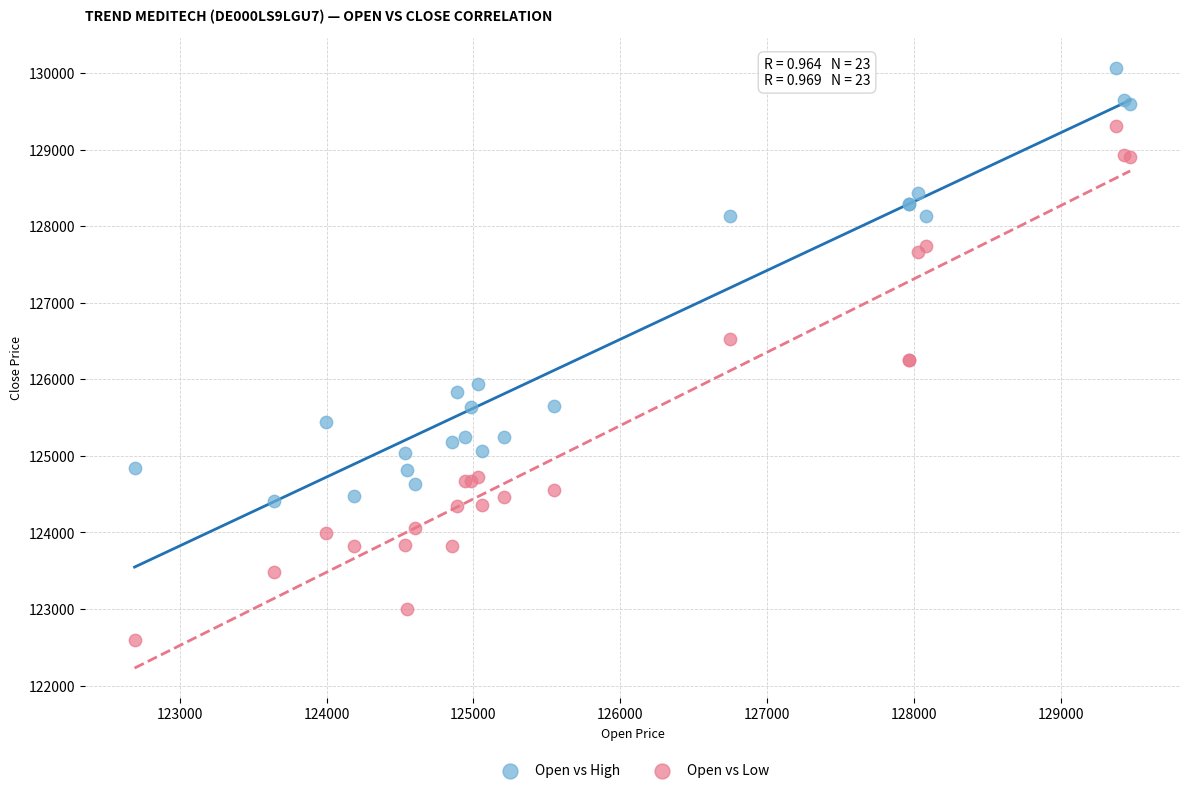

What is the X range (max minus min) for the scatter plot?

6782